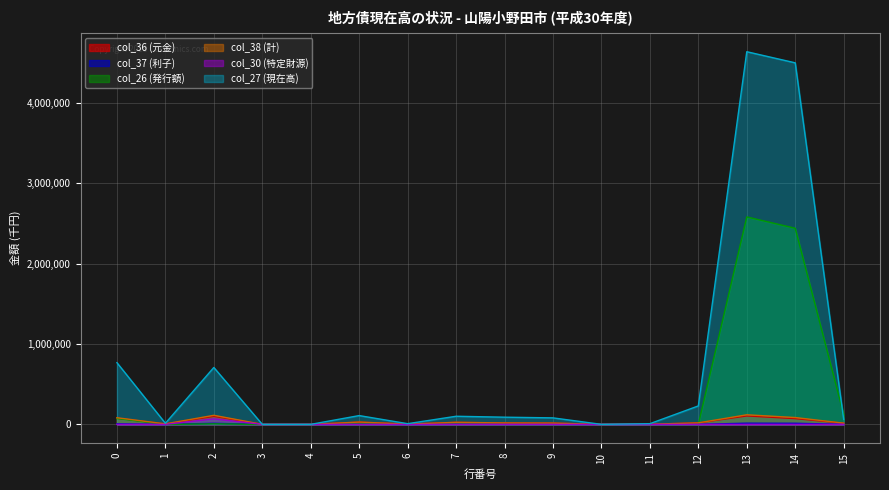

The col_36 (元金) series shows 31788 at 12. True or false?

False